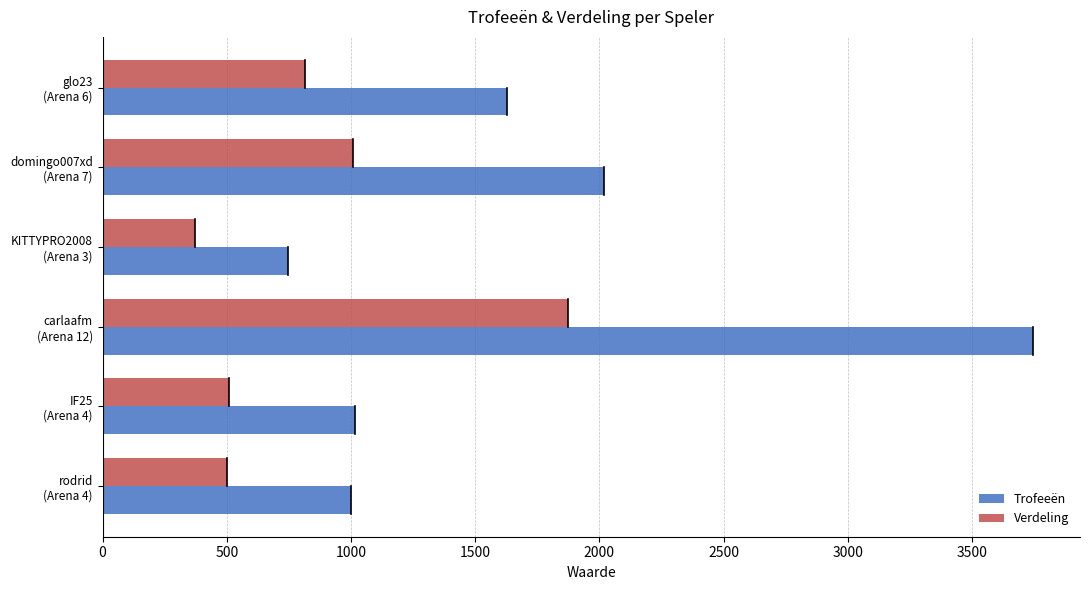

At how many categories does at least one series exceed 2642?

1